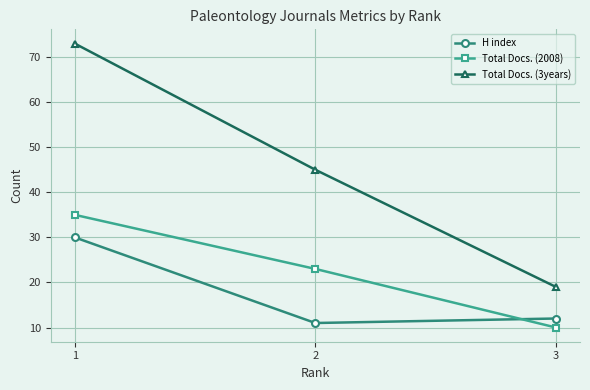

The Total Docs. (3years) series shows 73 at 1. True or false?

True